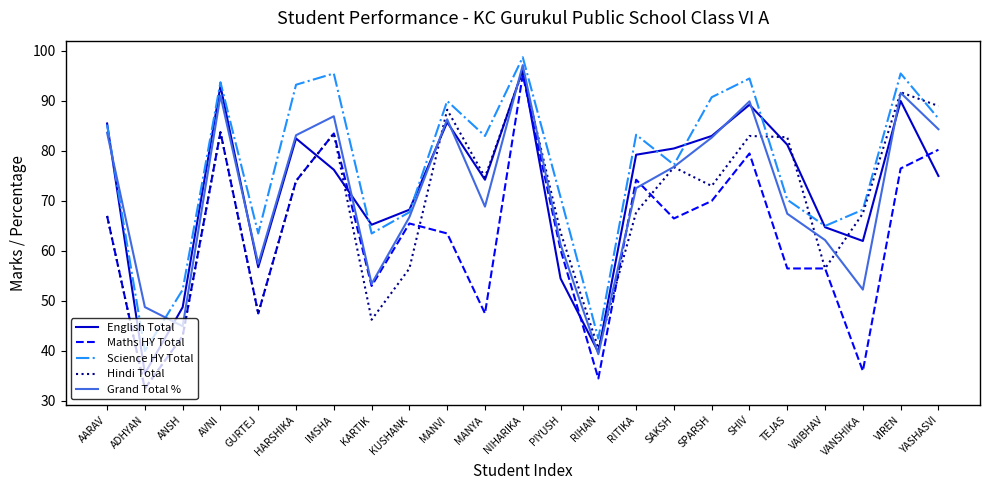

What are all the series names shown in the legend?

English Total, Maths HY Total, Science HY Total, Hindi Total, Grand Total %